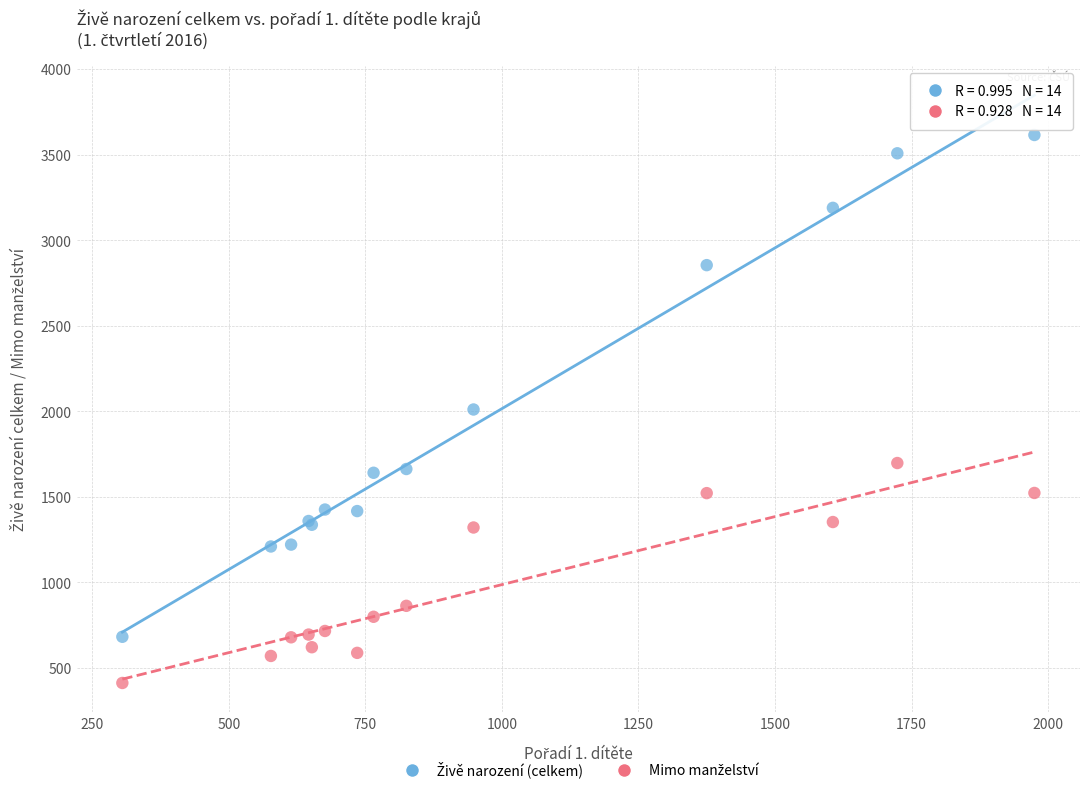

What is the X range (max minus min) for the scatter plot?

1670